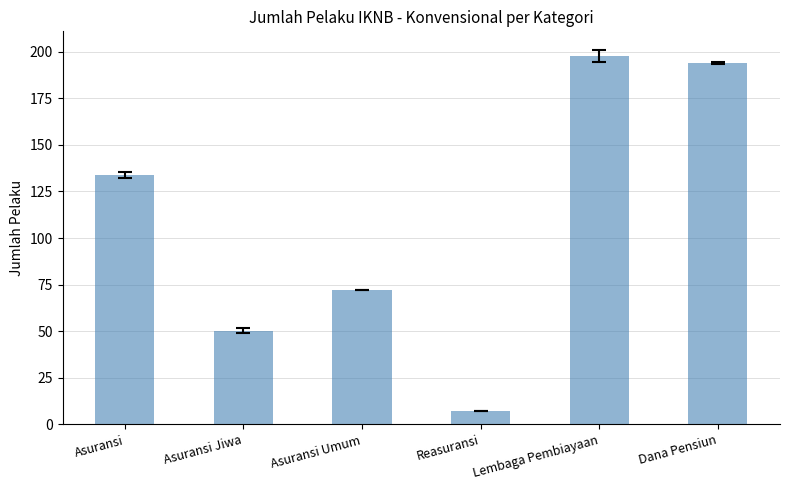

The chart shows a value of 50.3 at Asuransi Jiwa. True or false?

True